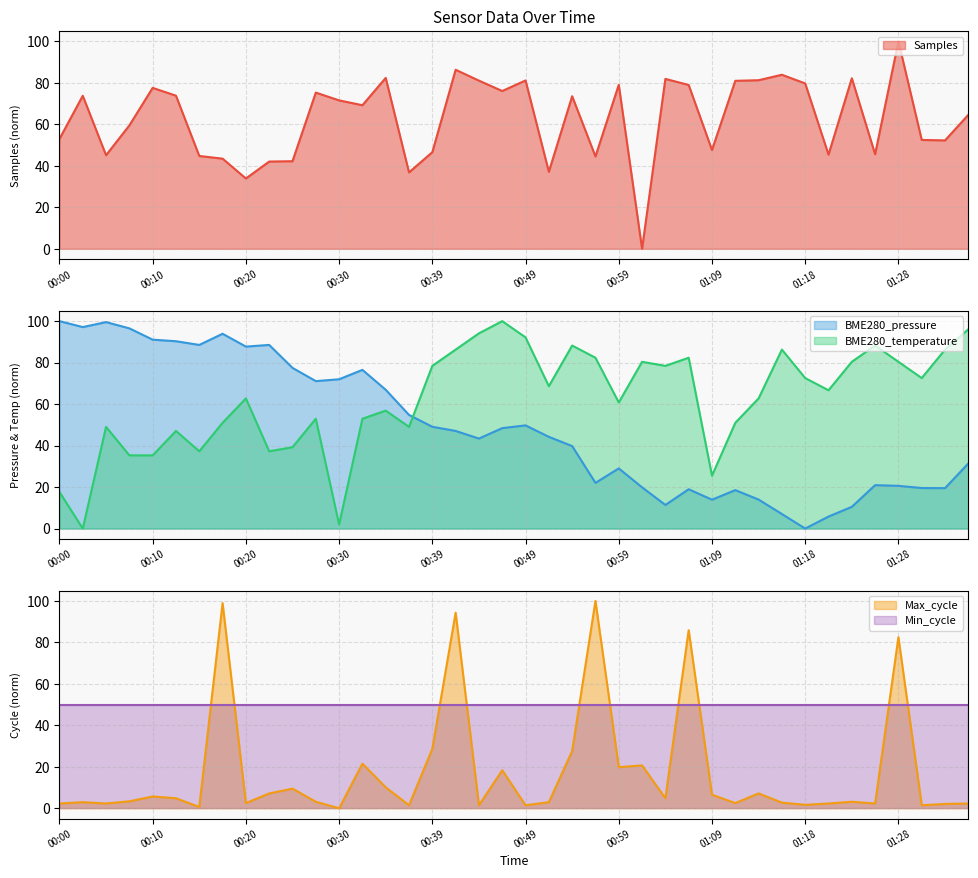

Where does the Max_cycle series first go above 3?

00:08